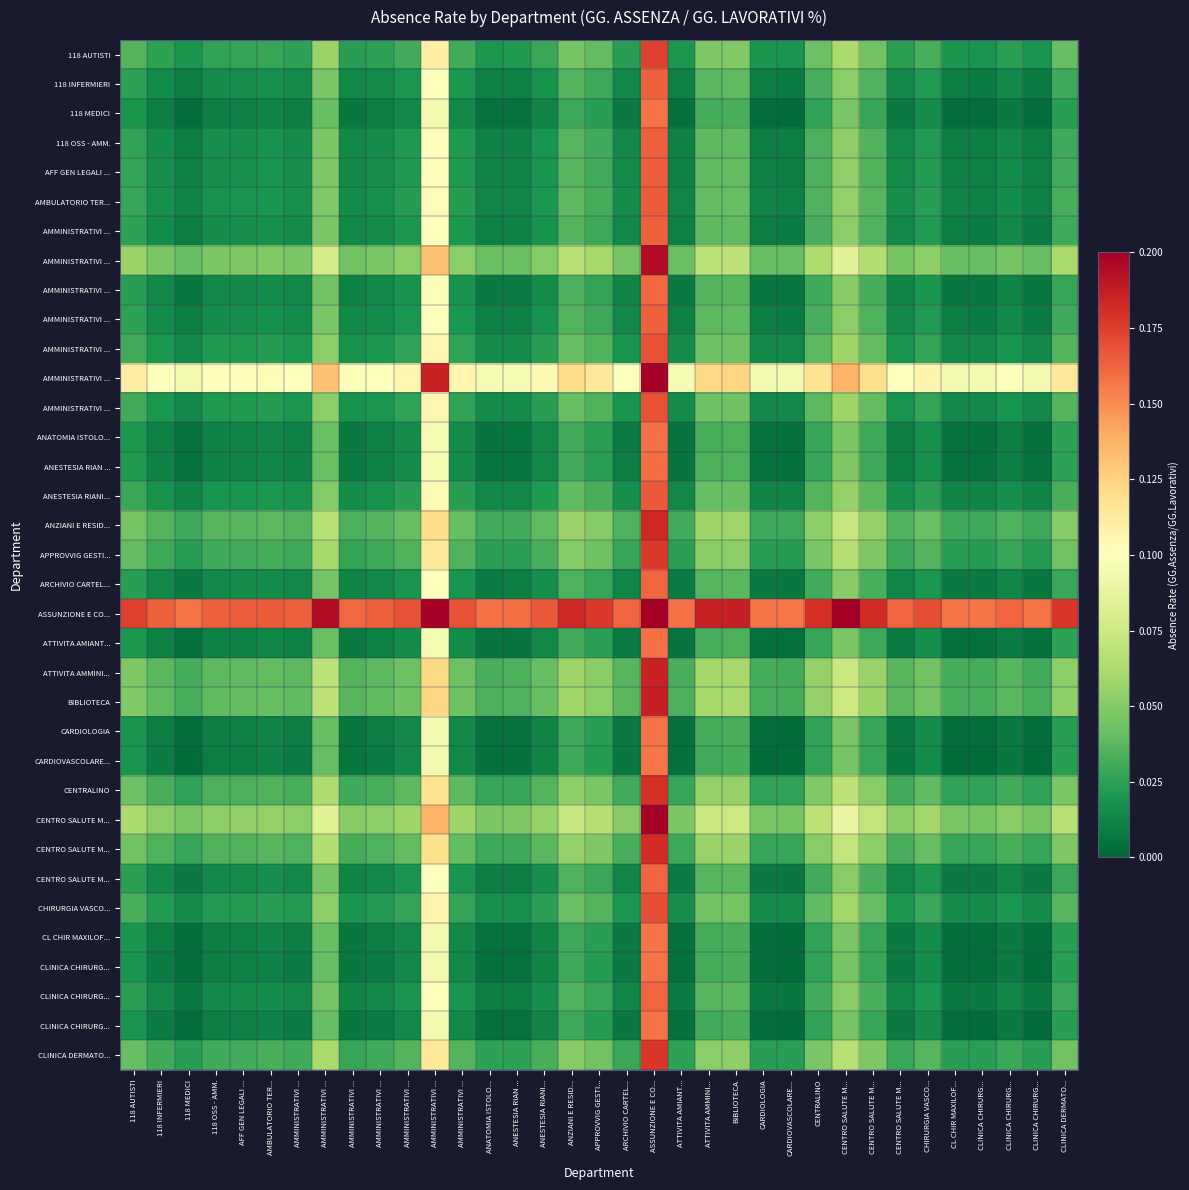

At which category is the sum across all series the highest?

ASSUNZIONE E CO...